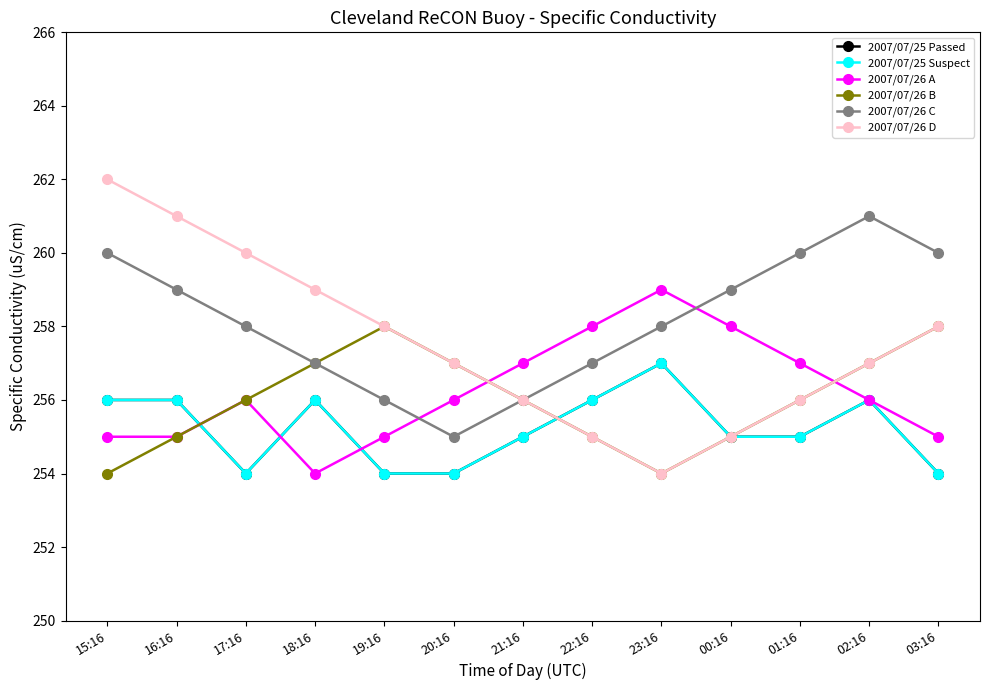

Reading left to right, what are all the values shown in this chart?

2007/07/25 Passed: 256	256	254	256	254	254	255	256	257	255	255	256	254
2007/07/25 Suspect: 256	256	254	256	254	254	255	256	257	255	255	256	254
2007/07/26 A: 255	255	256	254	255	256	257	258	259	258	257	256	255
2007/07/26 B: 254	255	256	257	258	257	256	255	254	255	256	257	258
2007/07/26 C: 260	259	258	257	256	255	256	257	258	259	260	261	260
2007/07/26 D: 262	261	260	259	258	257	256	255	254	255	256	257	258